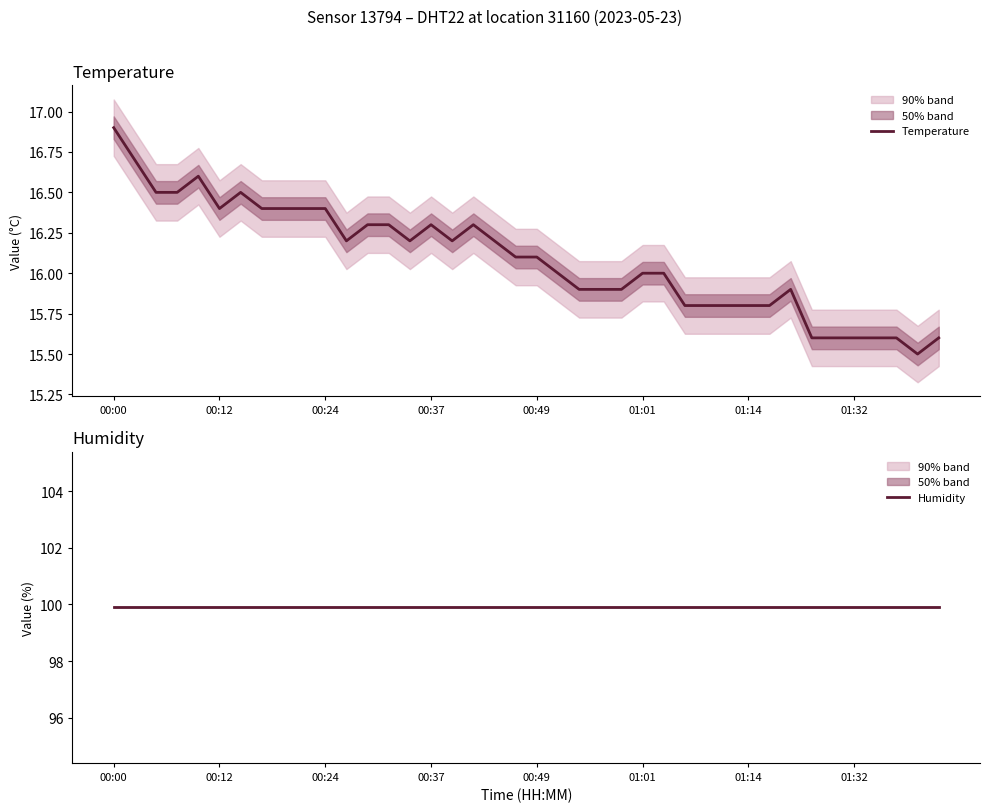

What is the sum of all Humidity values?

3996.0